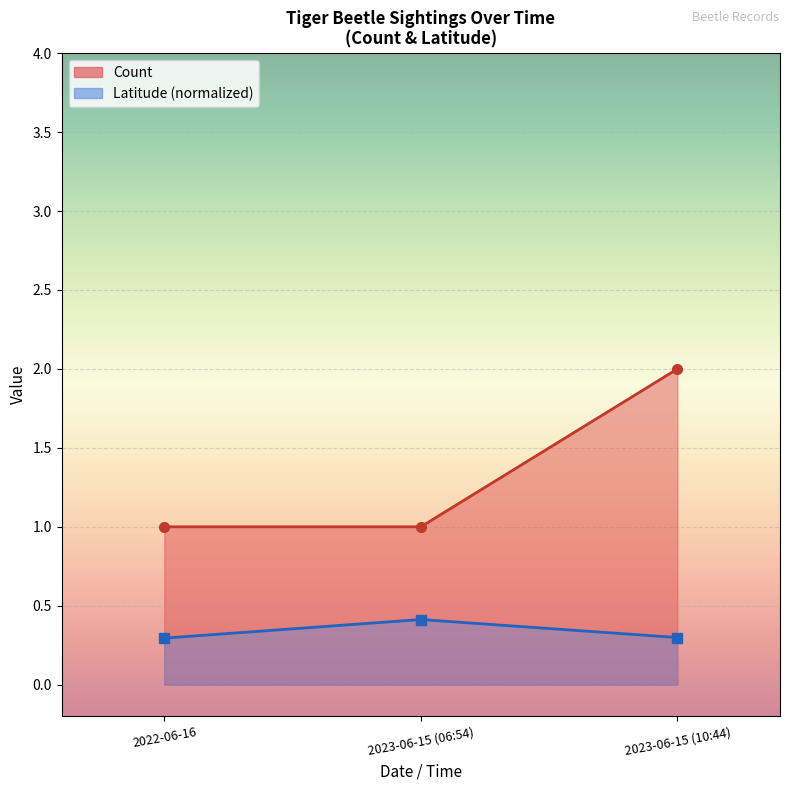

What is the smallest value displayed?

0.3